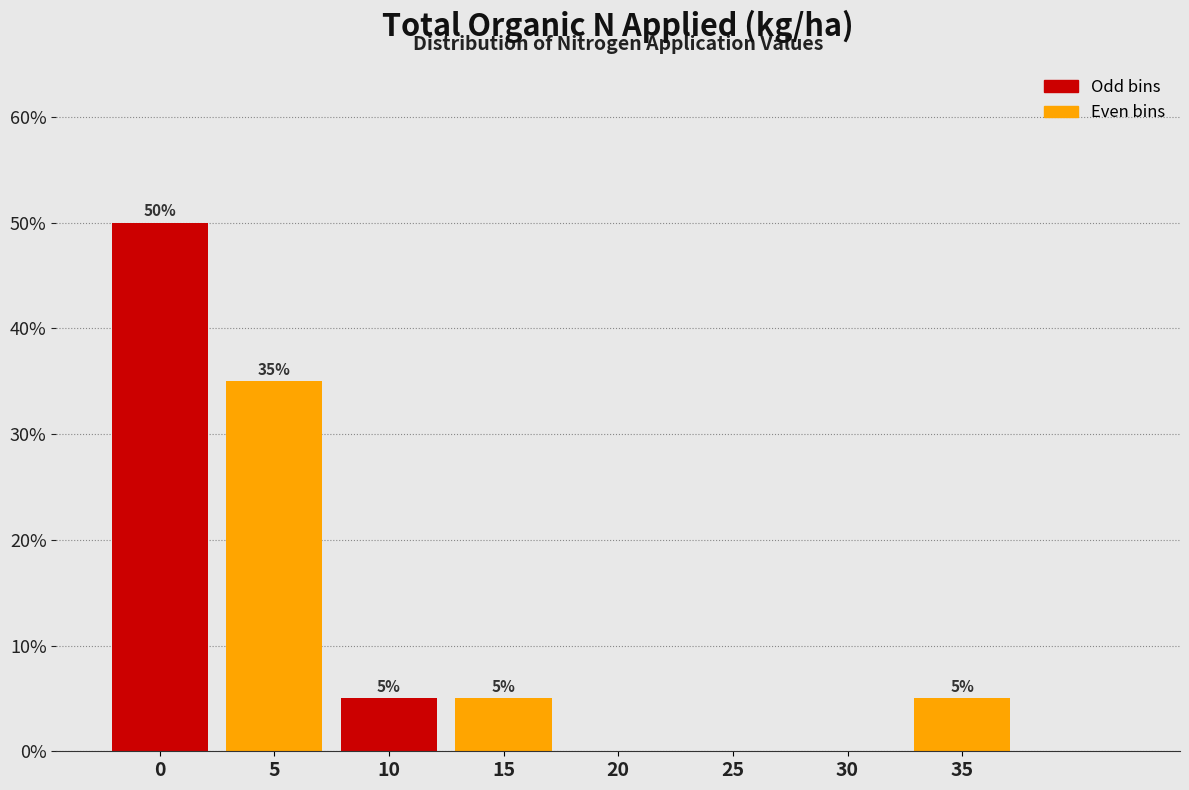

Reading right to left, what are all the values shown in this chart?

35=5	30=0	25=0	20=0	15=5	10=5	5=35	0=50